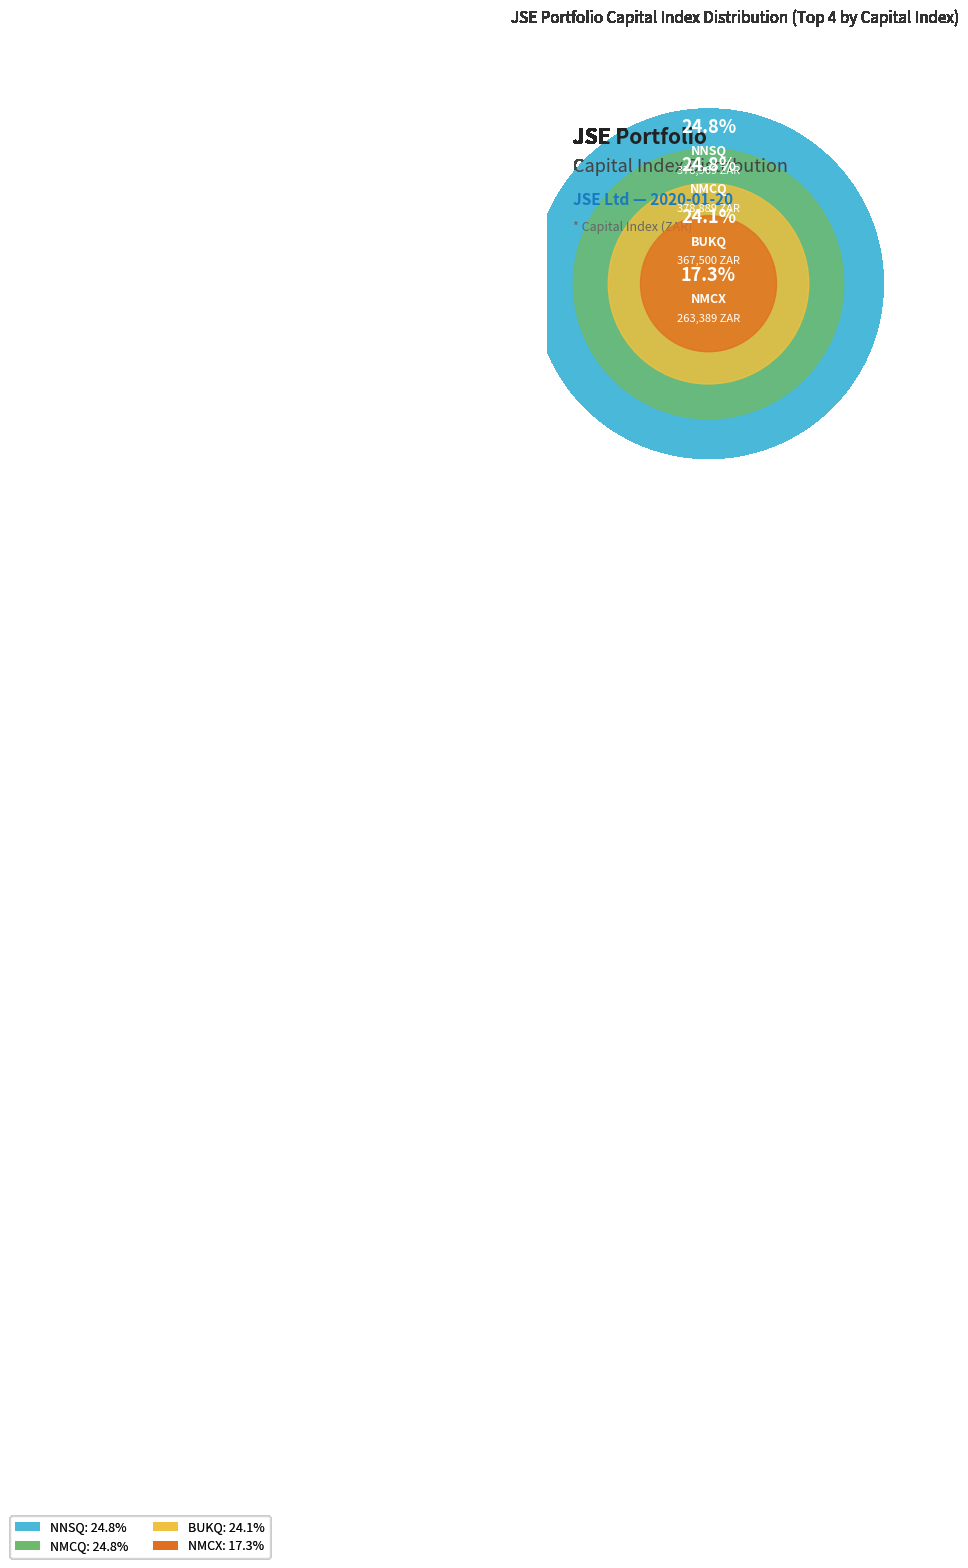

Is there any slice that represents more than half of the pie?

No